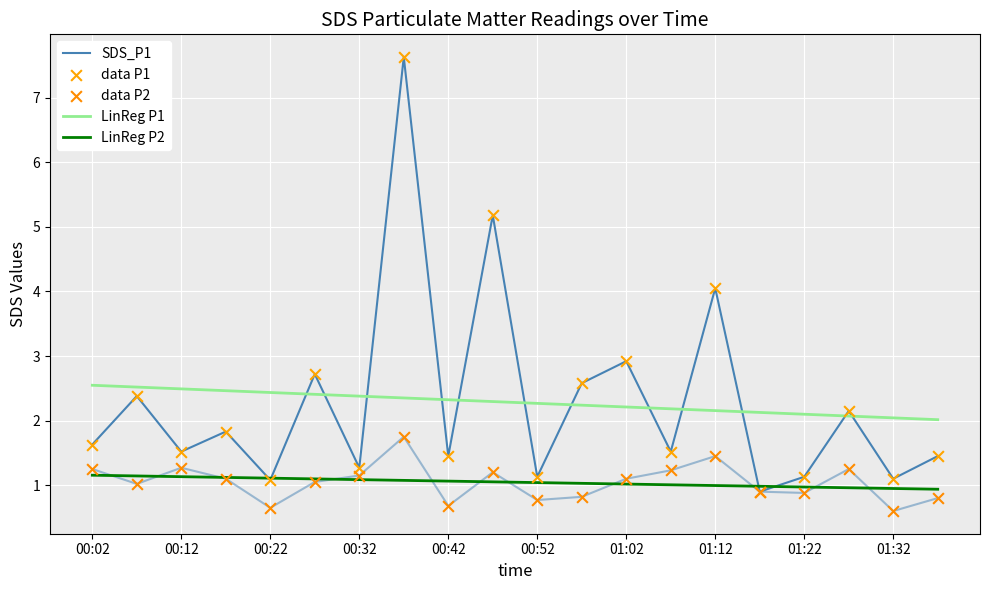

What are all the series names shown in the legend?

SDS_P1, LinReg P1, LinReg P2, data P1, data P2